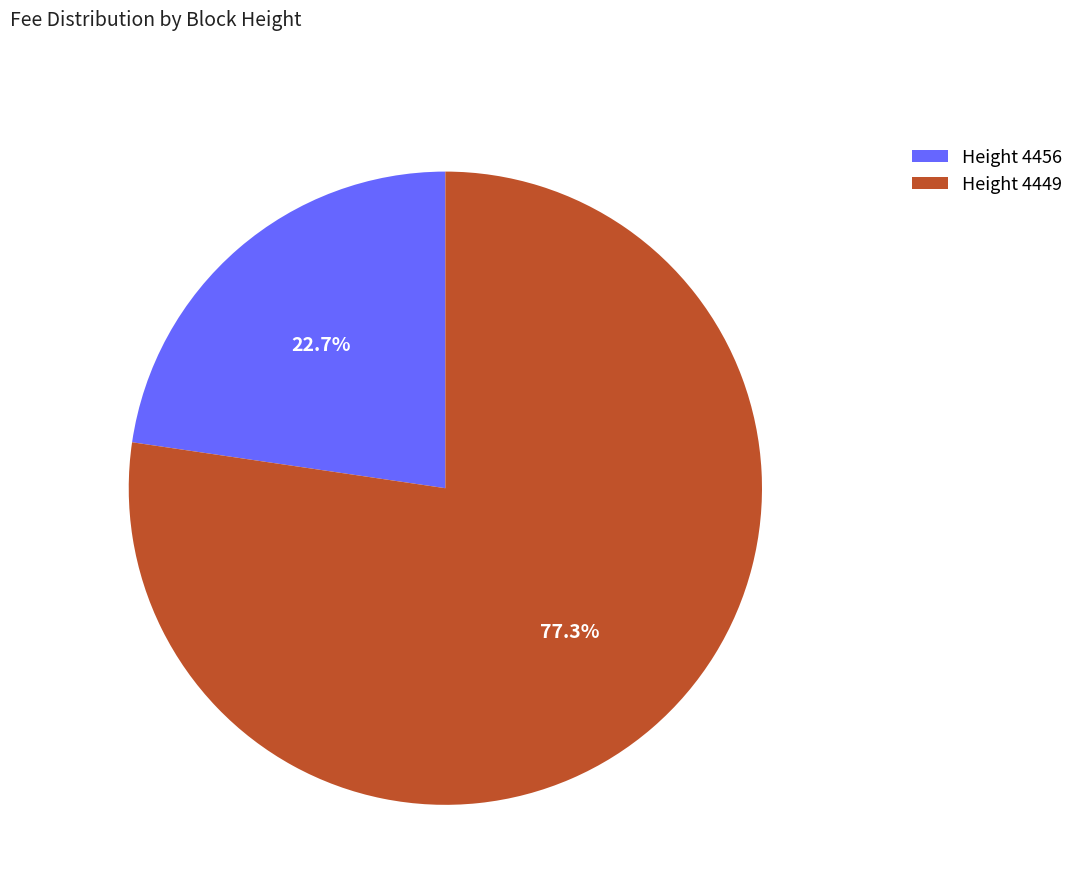

How many segments does this pie chart have?

2